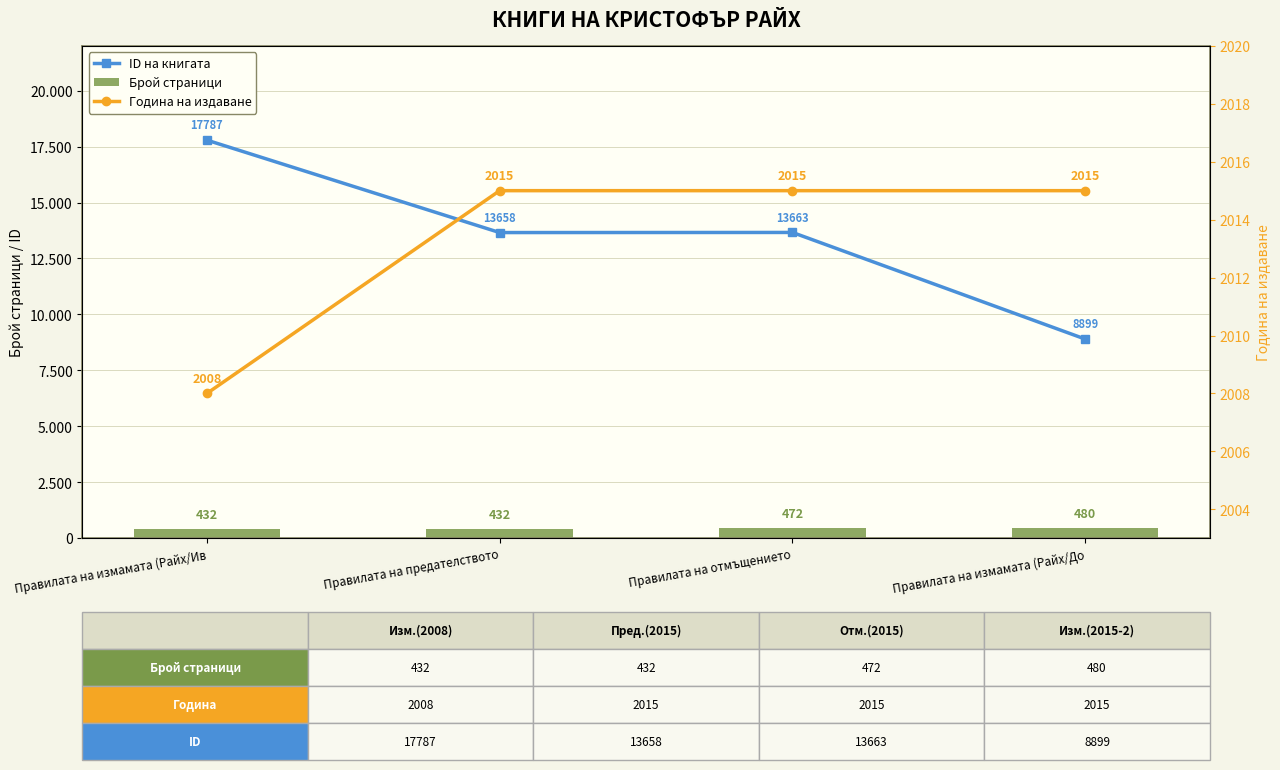

The value of Година на издаване at Правилата на измамата (Райх/До is 3370. True or false?

False